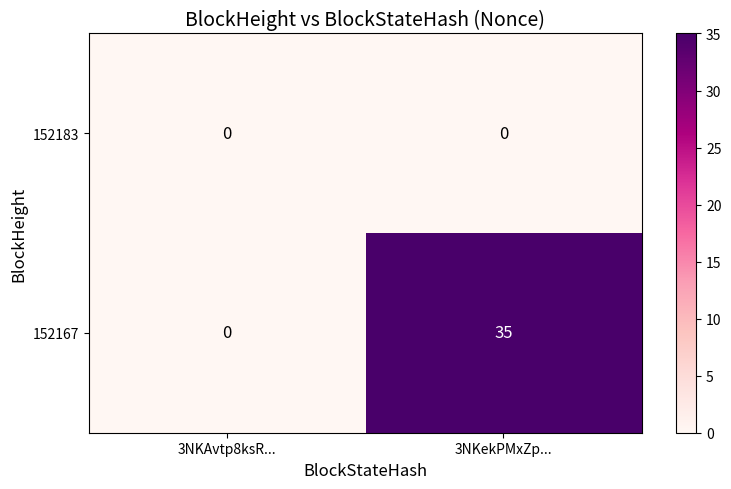

What is the spread (max minus min) of values at 3NKekPMxZp...?

35